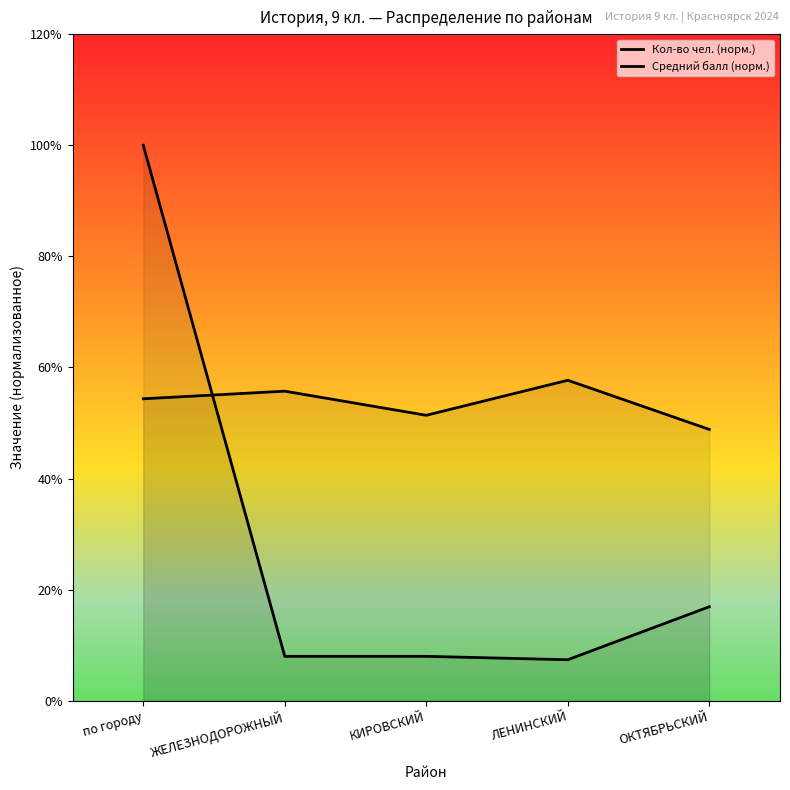

Is it true that Средний балл (норм.) equals 0.7 at ЖЕЛЕЗНОДОРОЖНЫЙ?

False